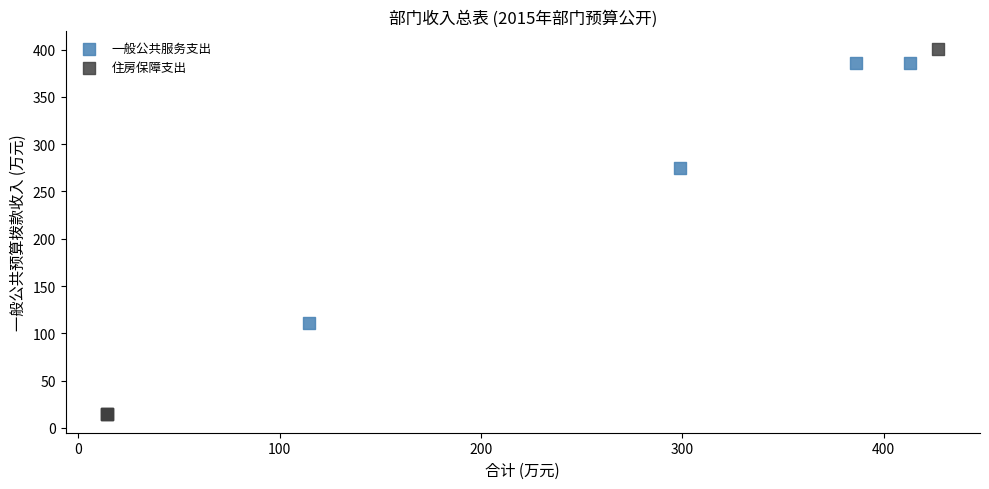

Which series reaches the minimum Y coordinate?

住房保障支出